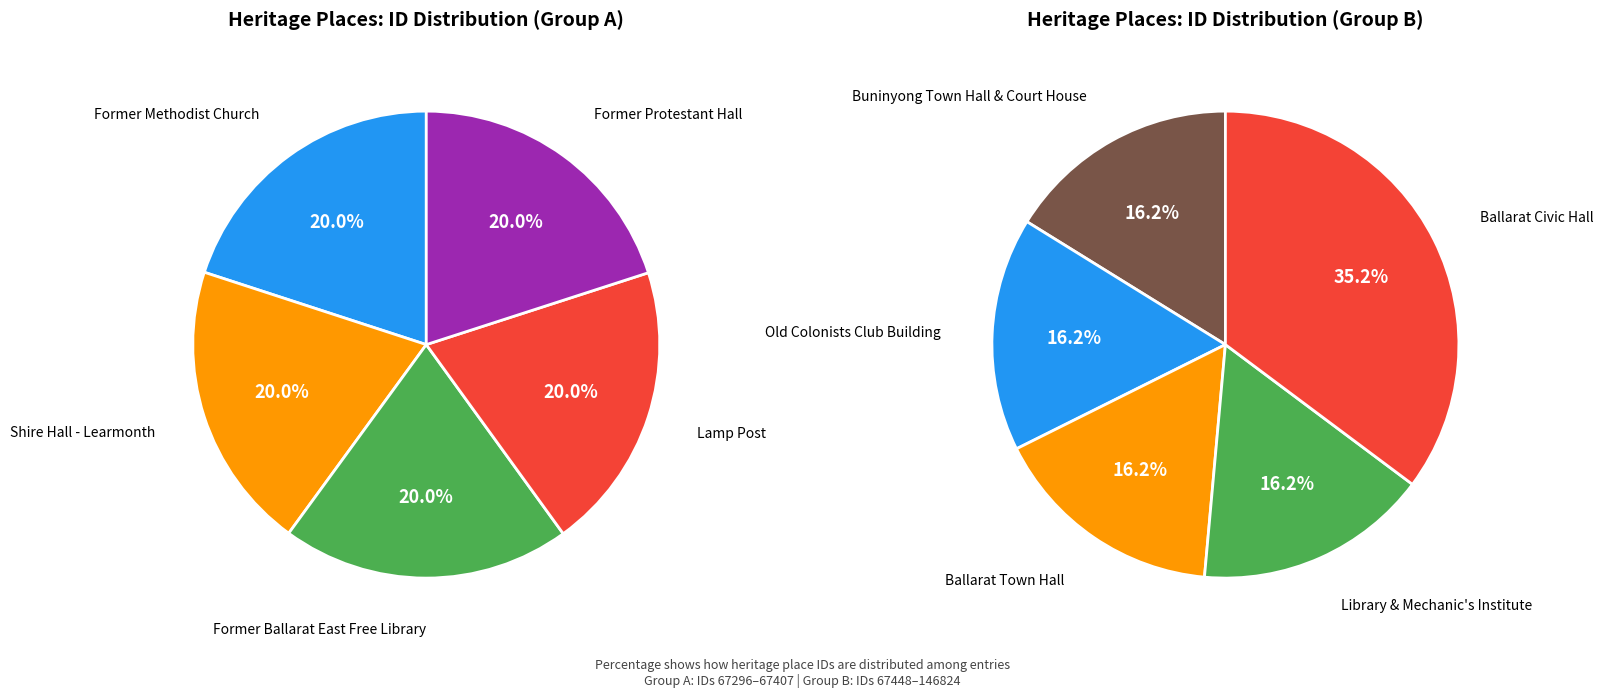

Do Buninyong Town Hall & Court House and Former Protestant Hall together represent more than half of the pie?

No